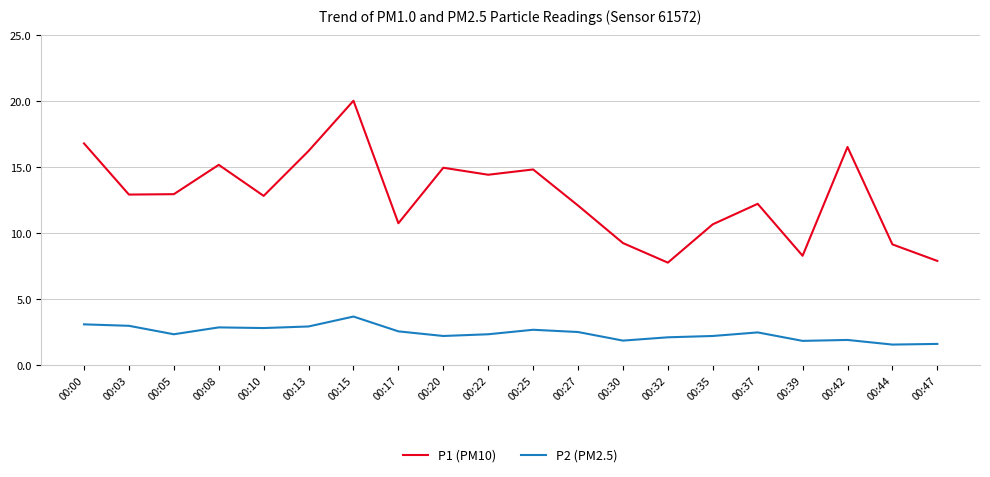

What is the sum of the P1 (PM10) values at 00:44 and 00:47?

17.0